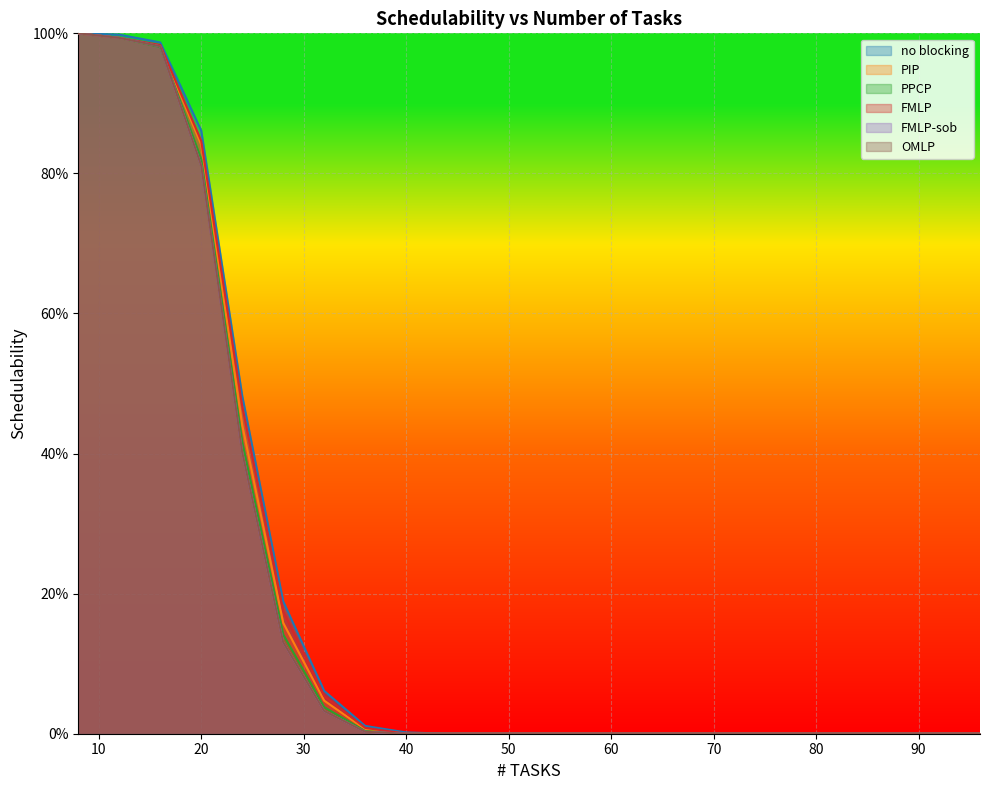

Between 60 and 72, which is larger?

60